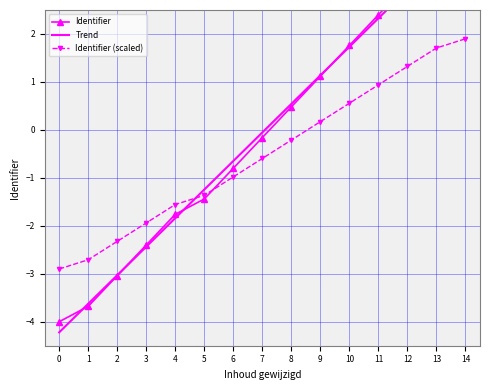

What is the value of the Identifier (scaled) point at the 1st from the left?

-2.9